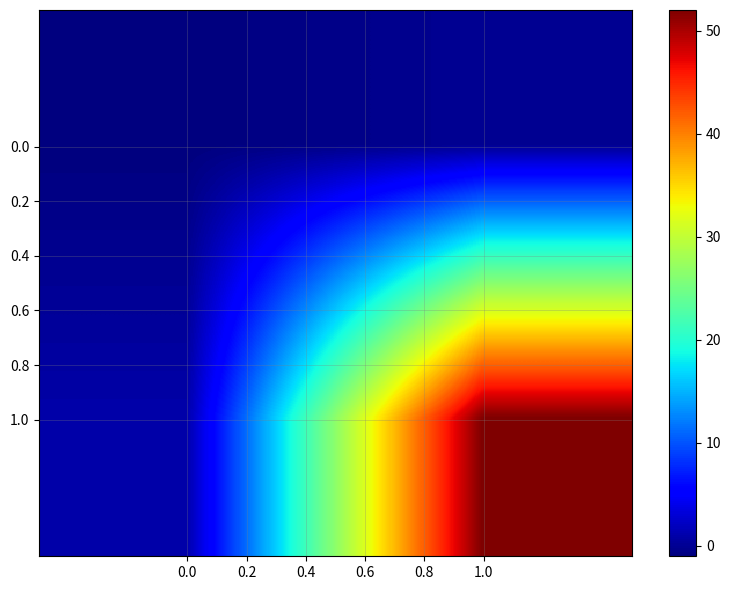

Reading left to right, list all the values displayed in this chart.

0.0: 0.0=-1	1.0=0
1.0: 0.0=1	1.0=52